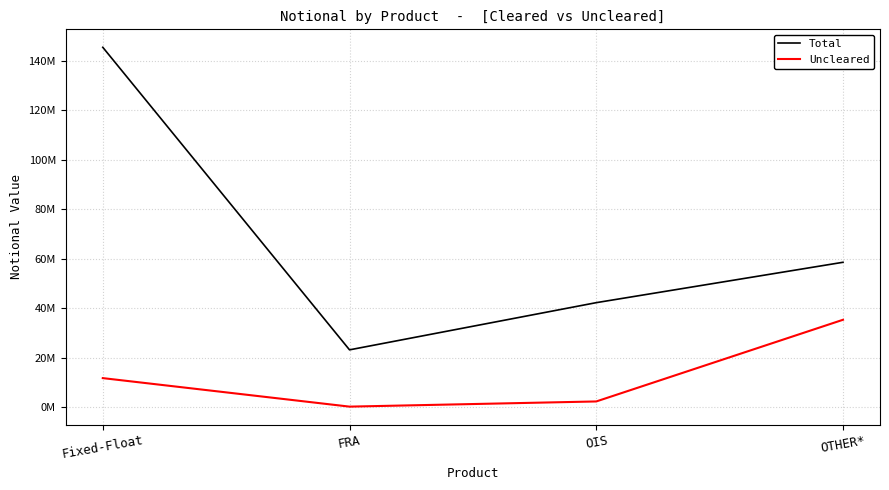

What are all the series names shown in the legend?

Total, Uncleared